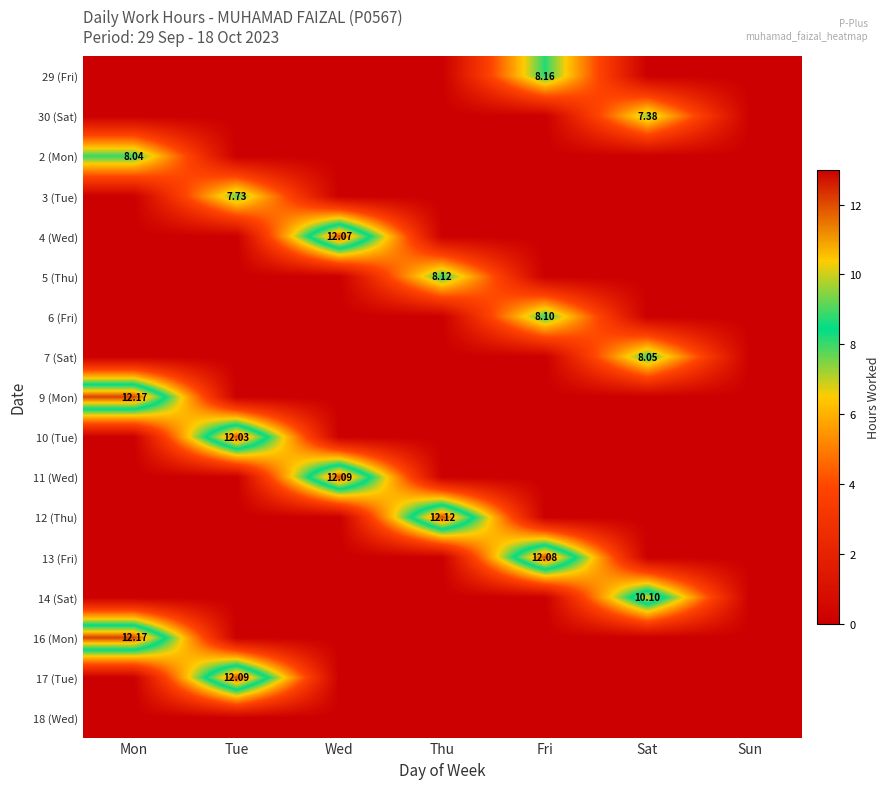

At which category is the sum across all series the highest?

Mon